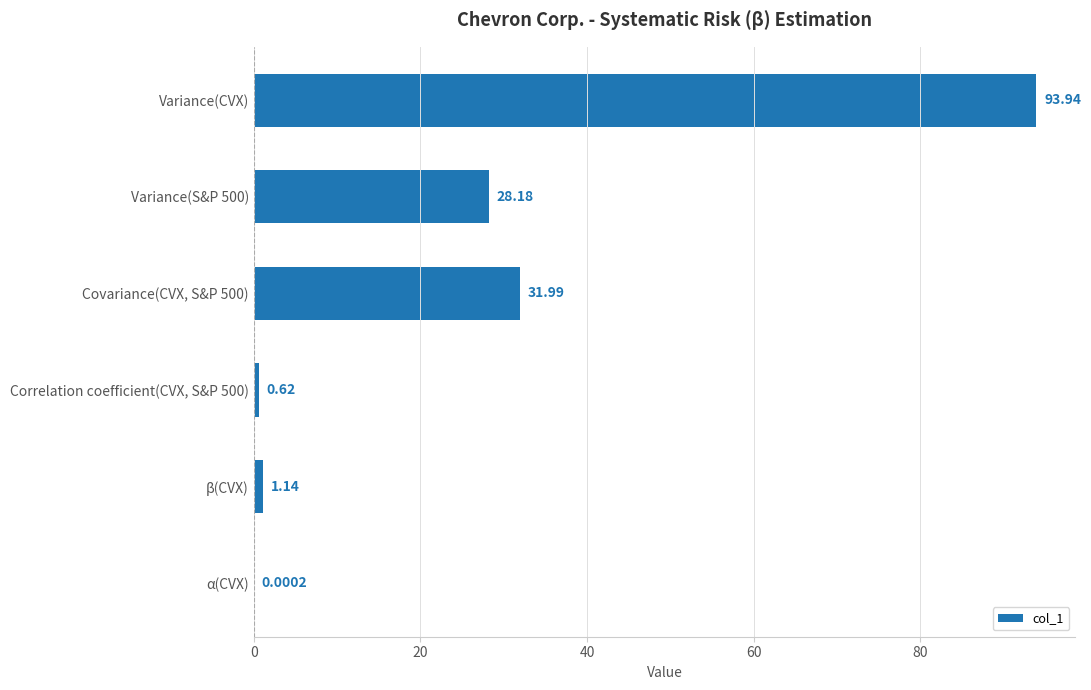

Are the bars horizontal?

Yes